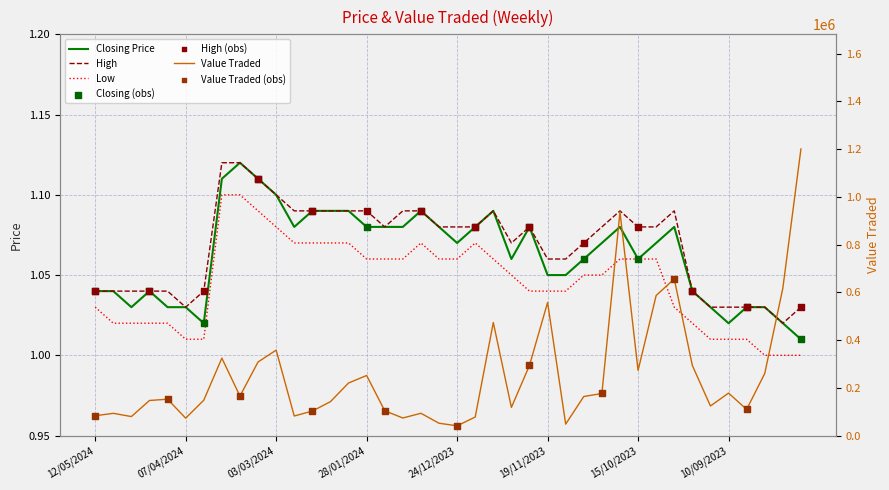

Which series has the largest Y range (max minus min)?

Value Traded